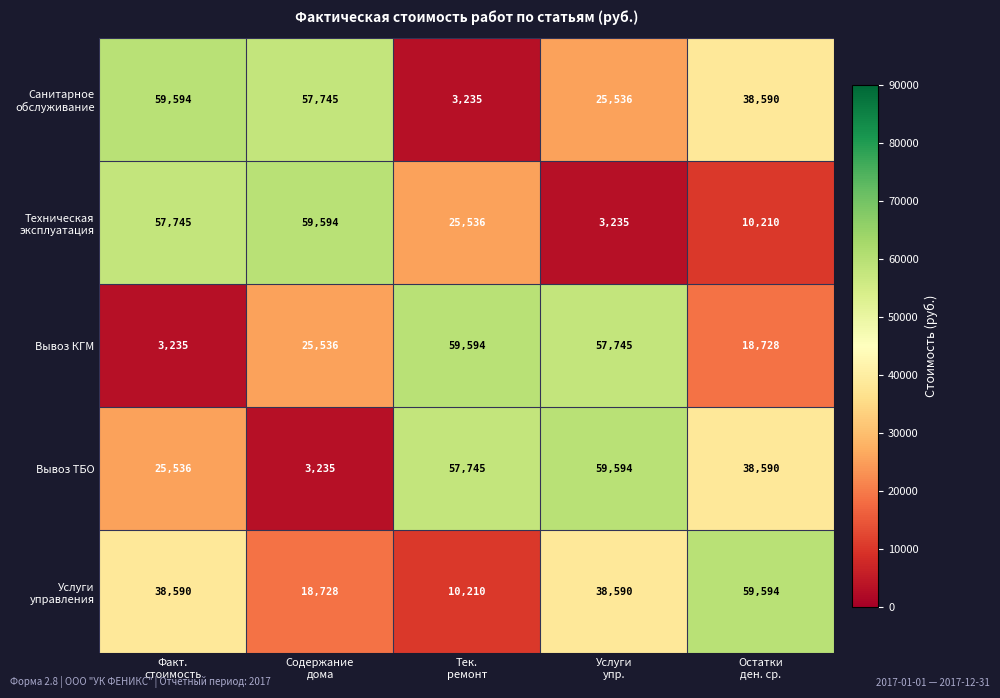

What is the difference between the second highest and minimum values in the Вывоз ТБО series?

54510